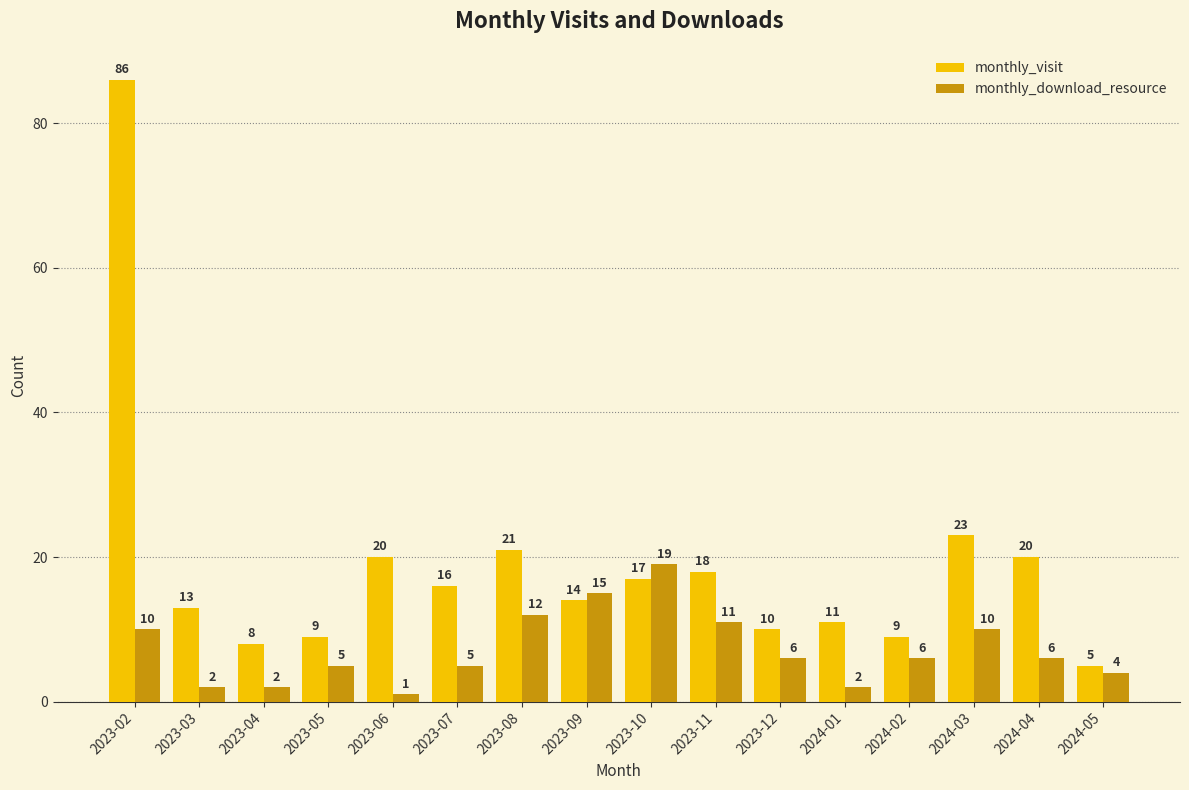

At 2023-12, list the series in order from largest to smallest.

monthly_visit, monthly_download_resource